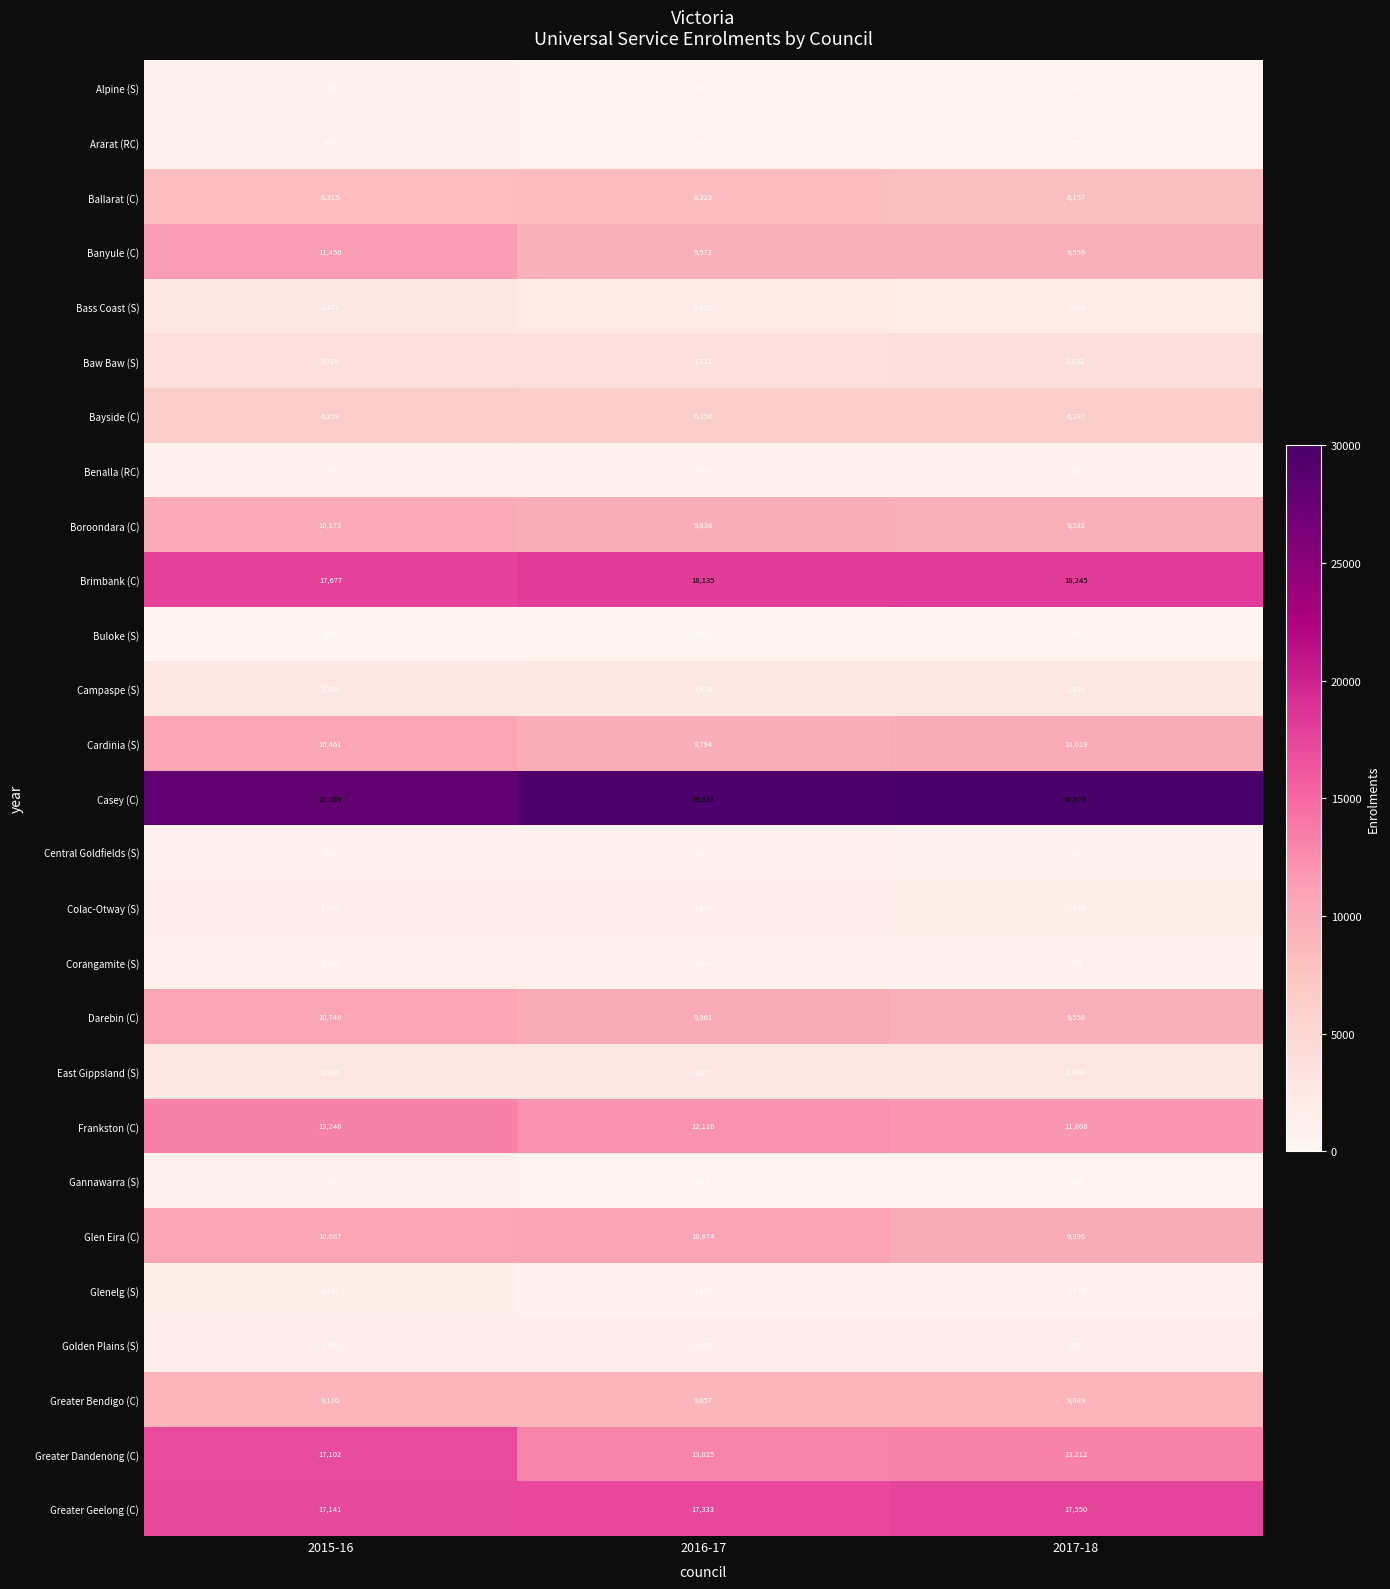

What is the greatest value displayed?

30878